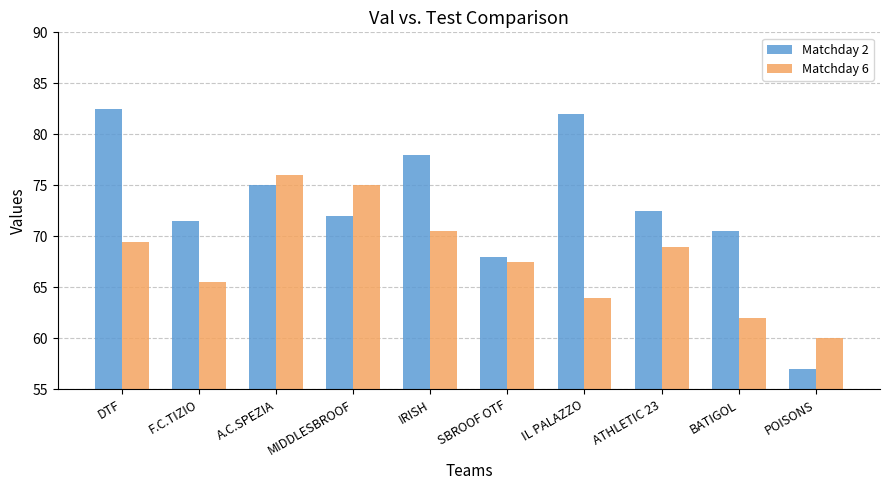

What is the spread (max minus min) of values at F.C.TIZIO?

6.0